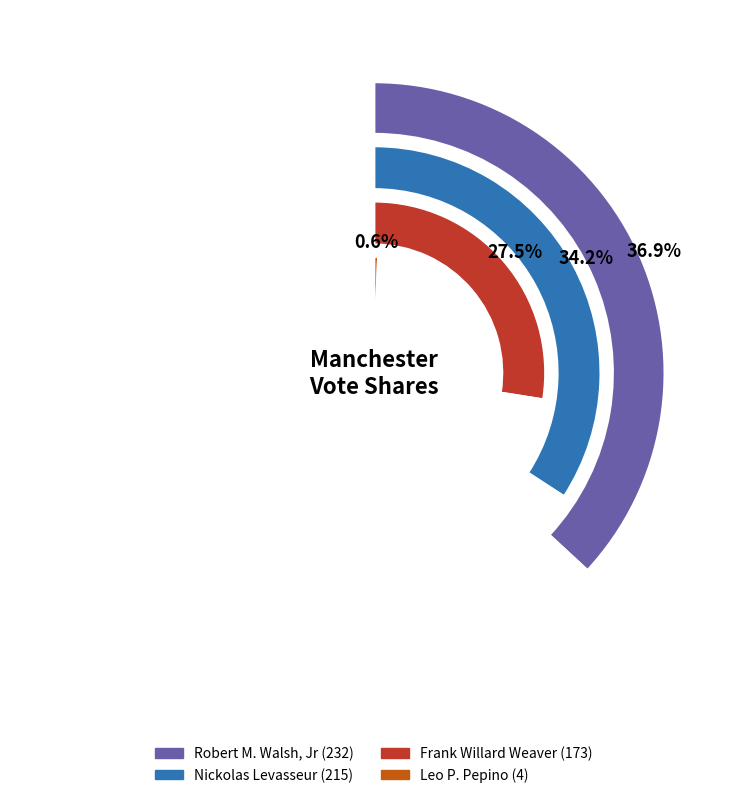

What percentage do Robert M. Walsh, Jr and Frank Willard Weaver together represent?

64.4%